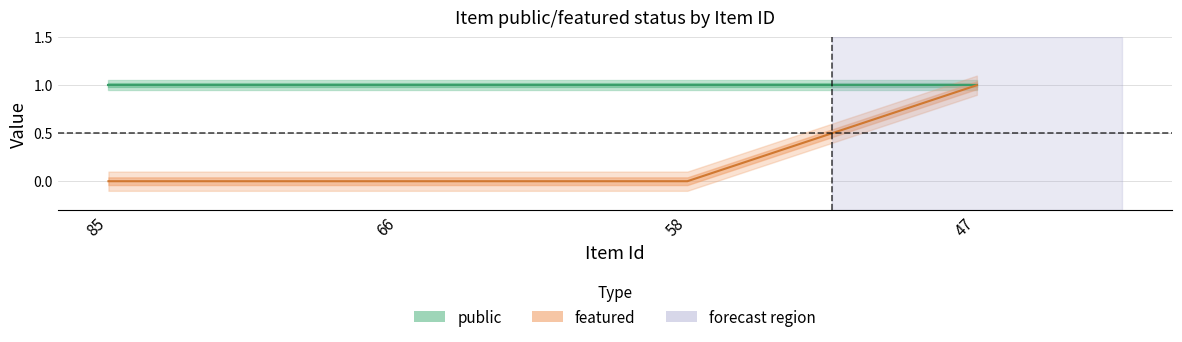

Is it true that the value at 47 is 0?

False